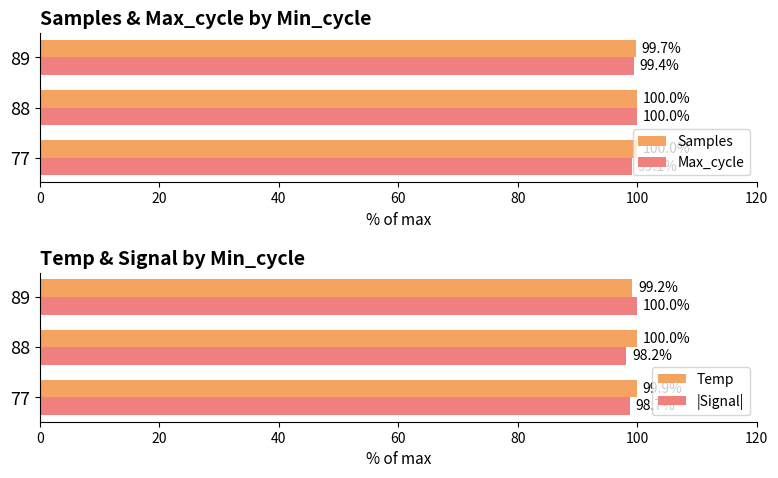

What is the sum of all |Signal| values?

296.9